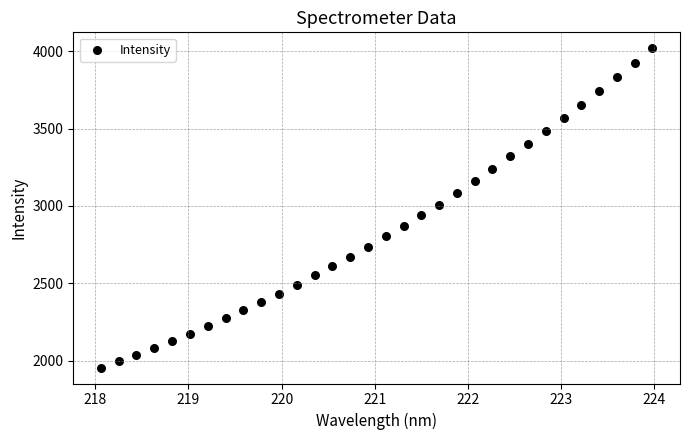

What is the range of Y values (max minus min)?

2065.0